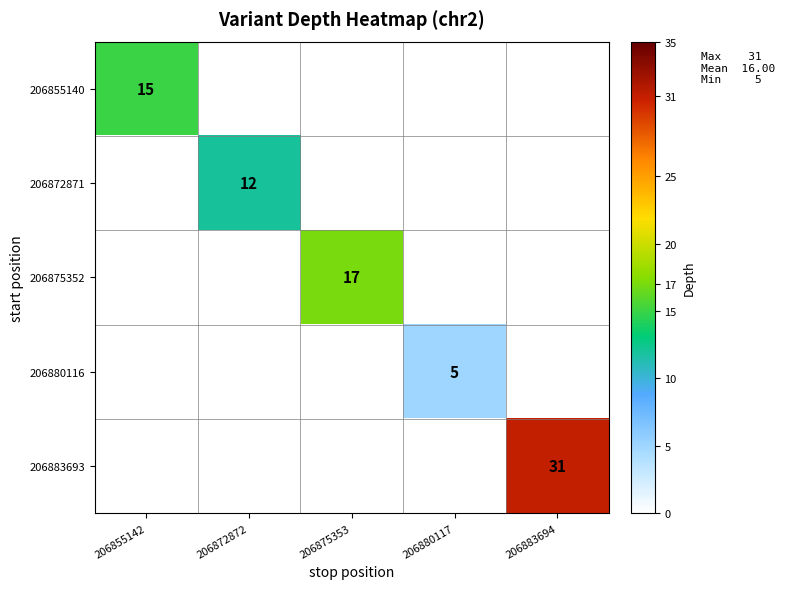

True or false: 206880116 has a value of 3 at 206880117.

False